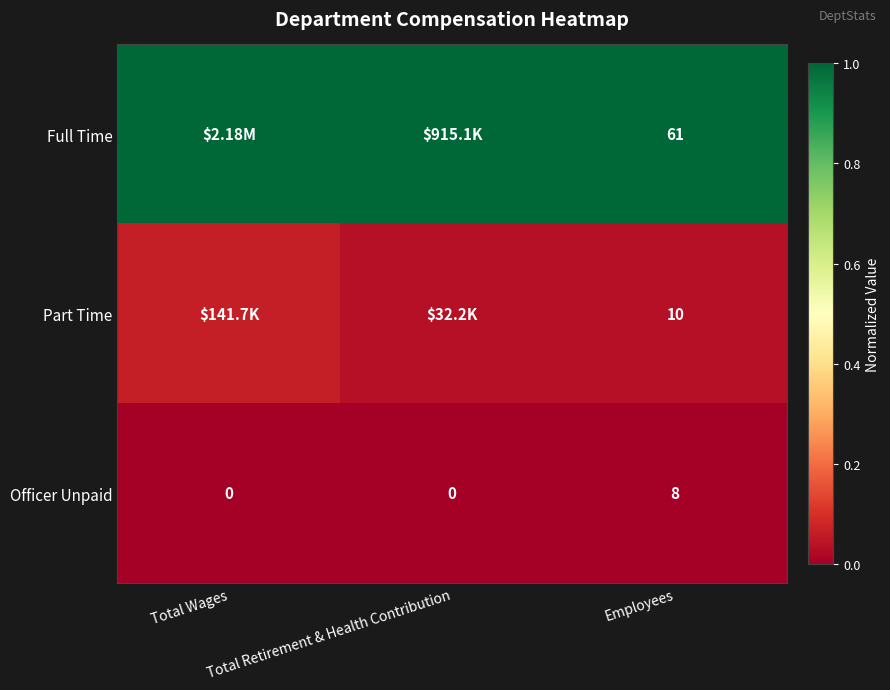

Which category has the highest value in the Officer Unpaid series?

Employees